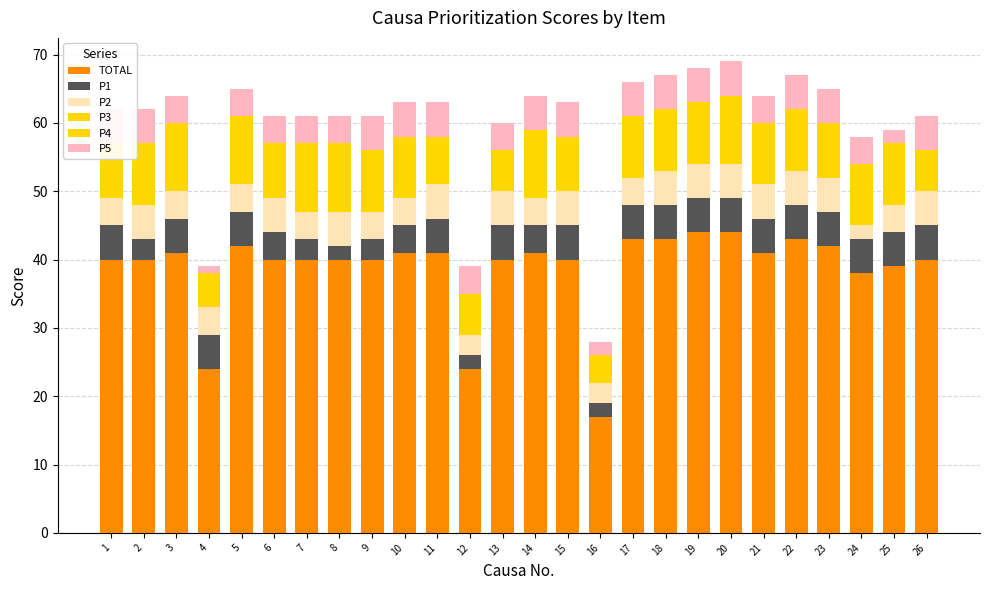

Between 10 and 18, which series saw the biggest shift?

TOTAL